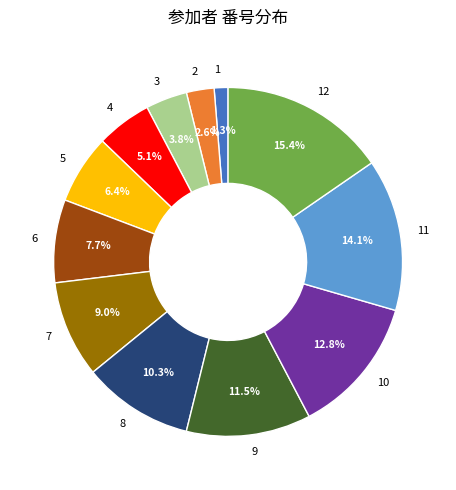

Which has a higher value, 6 or 4?

6